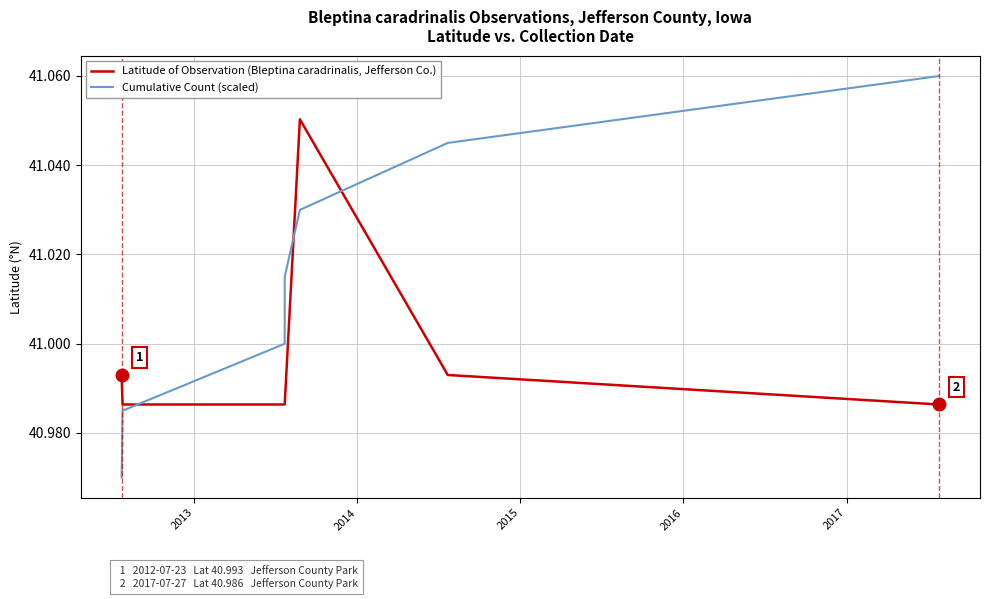

How many data points in Cumulative Count (scaled) are above 41?

4